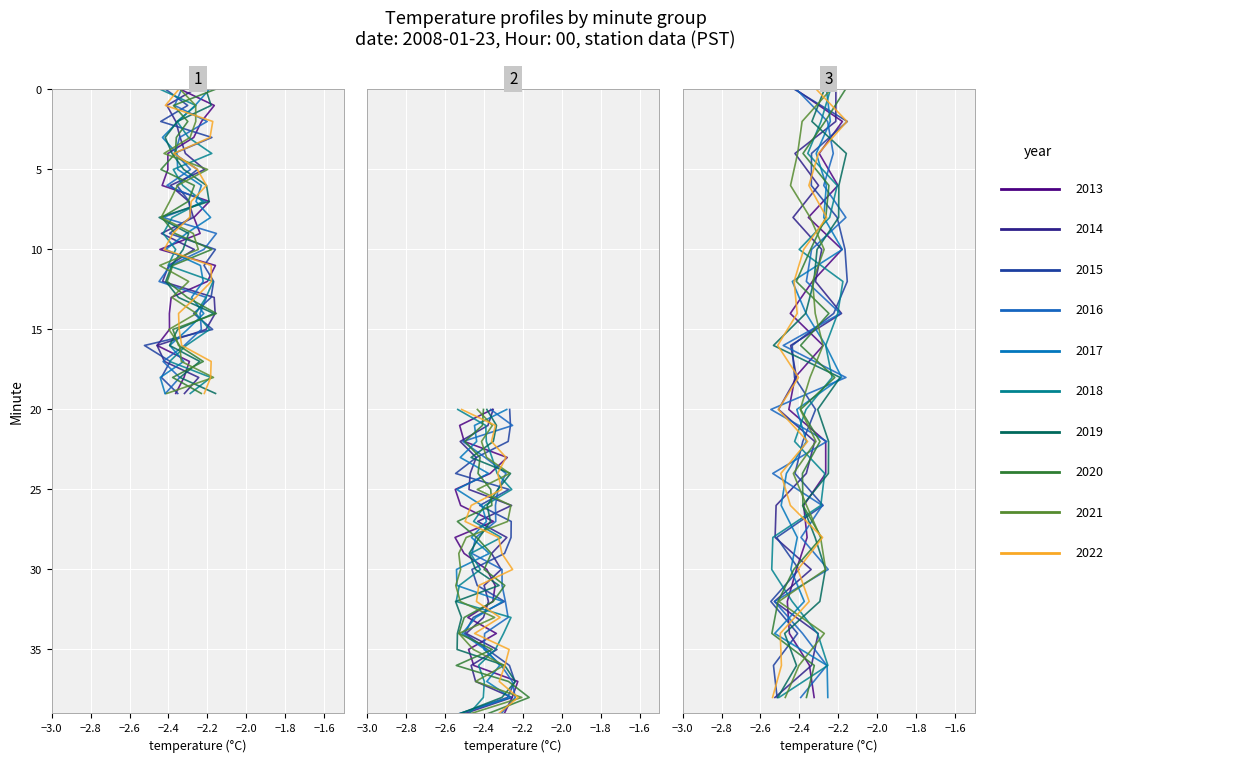

Is it true that Temperature_h2 equals -0.8 at 19?

False